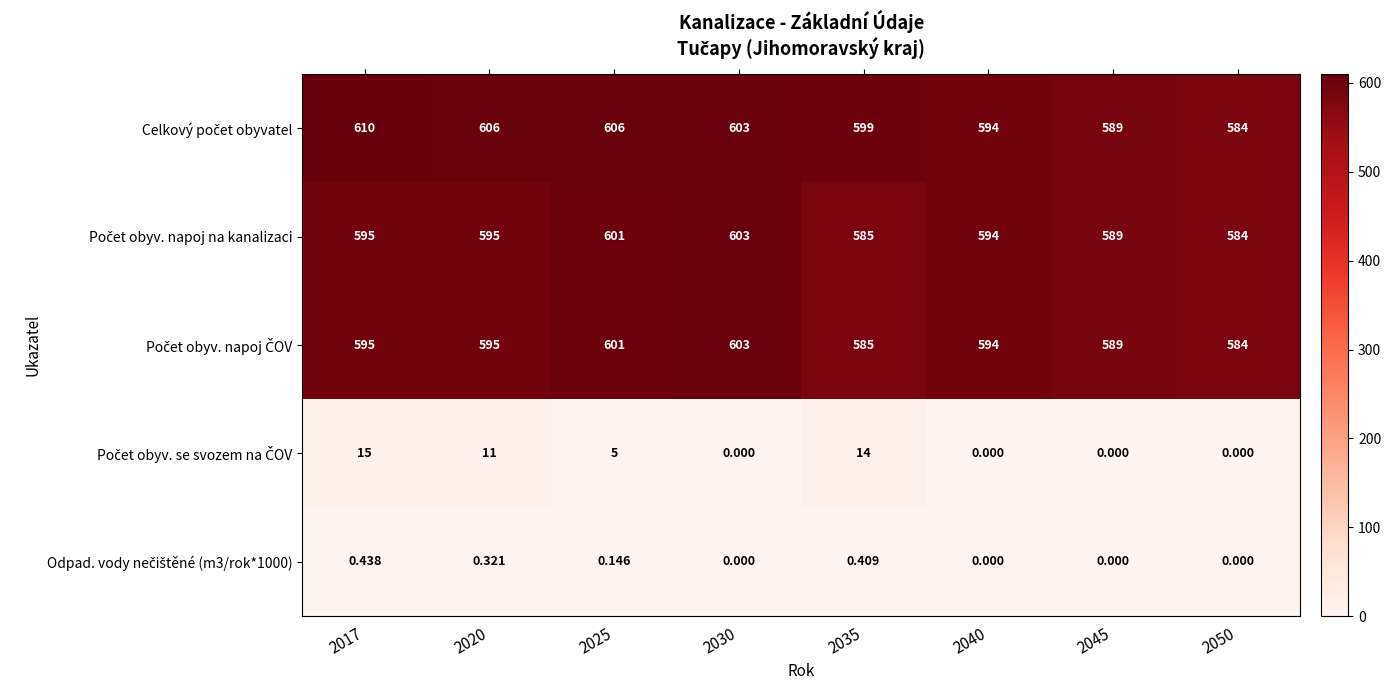

What is the total value across all series at 2025?

1813.1